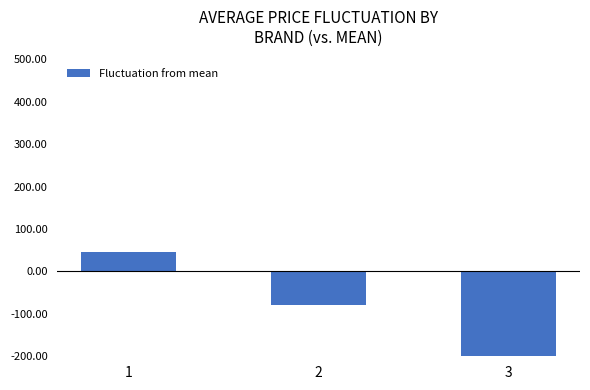

At which category does the chart reach its peak across all series?

1